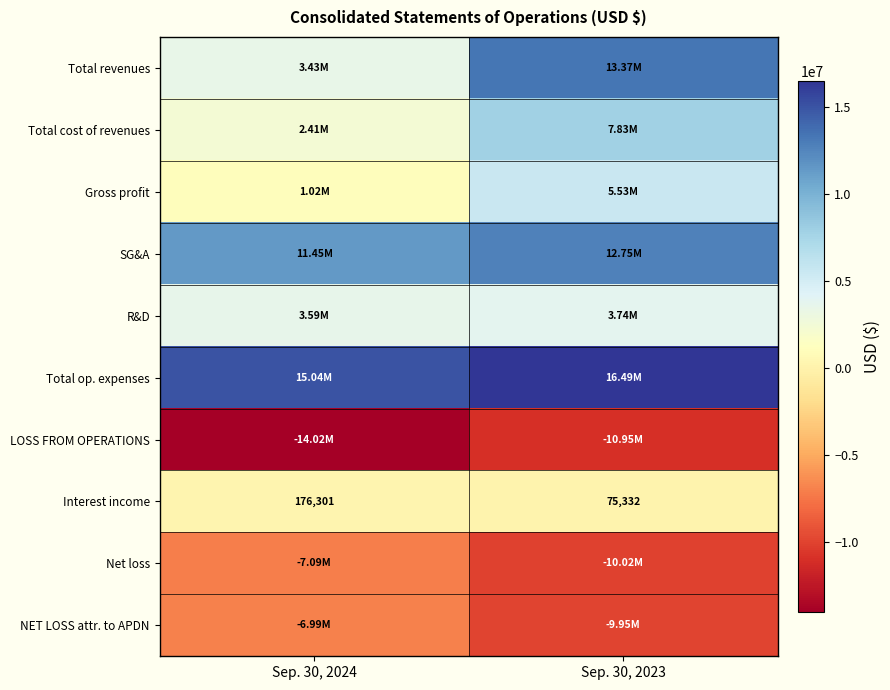

What is the maximum value shown in the chart?

16486722